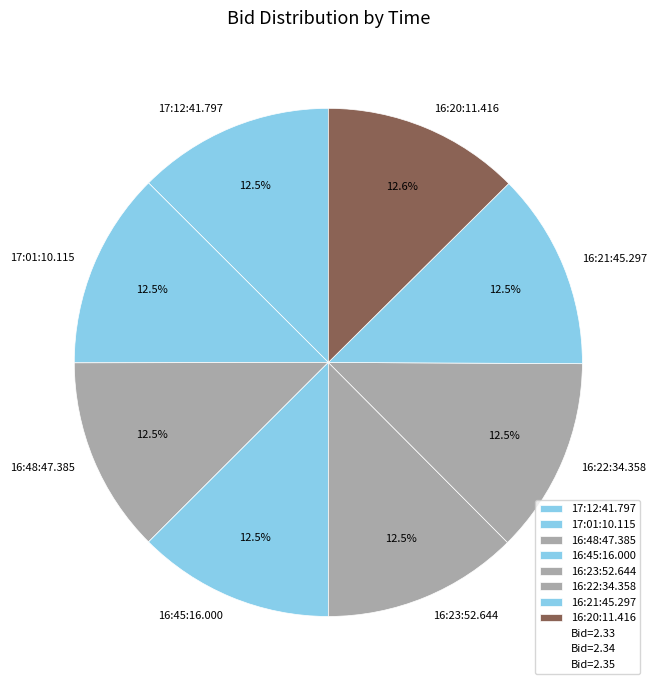

Count the number of slices in the pie.

8